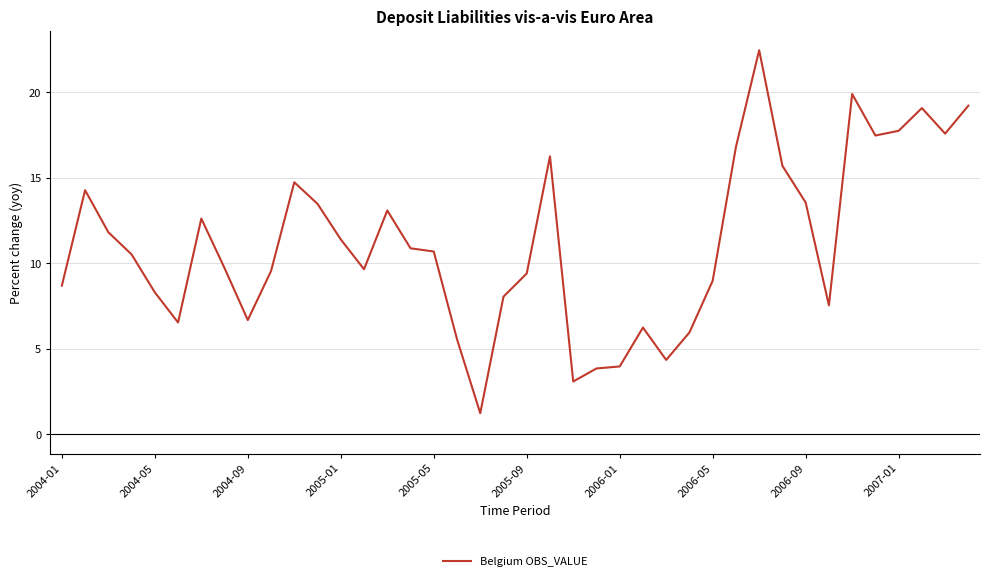

What is the greatest value displayed?

22.5